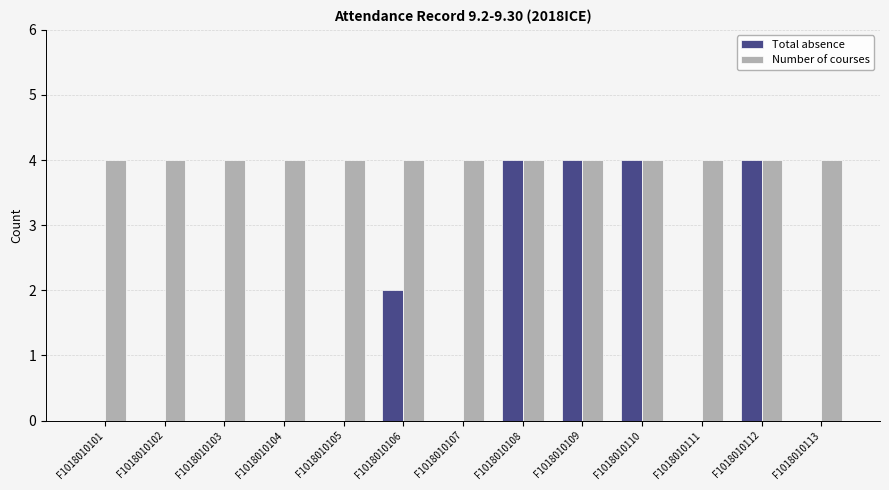

Is it true that Number of courses equals 7 at F1018010102?

False